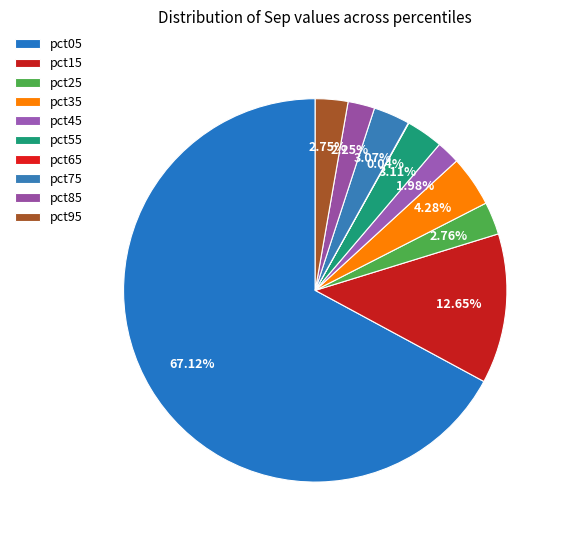

What is the smallest slice in the pie chart?

pct65